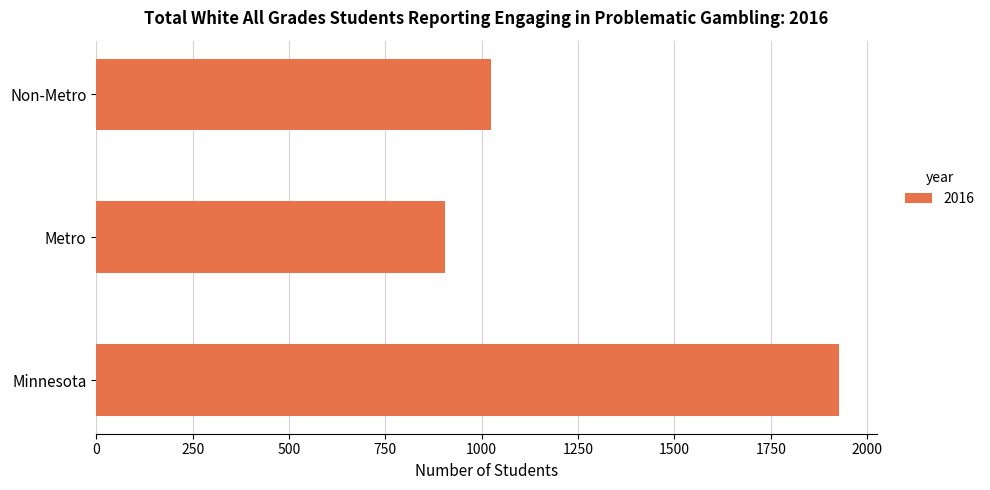

Reading bottom to top, what are all the values shown in this chart?

Minnesota=1928	Metro=904	Non-Metro=1024